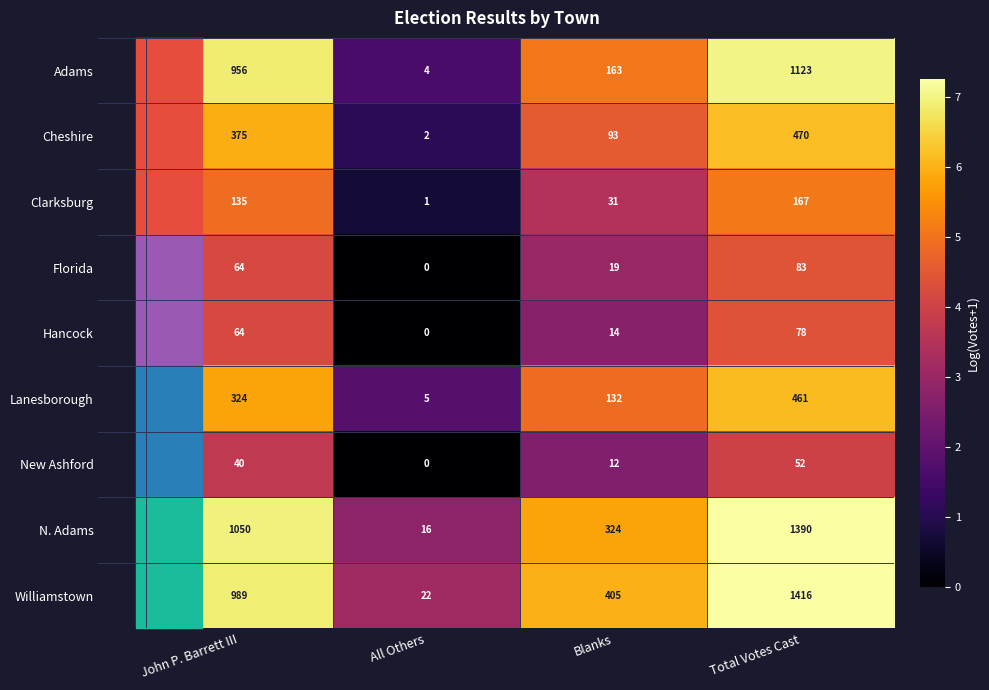

What is the greatest value displayed?

1416